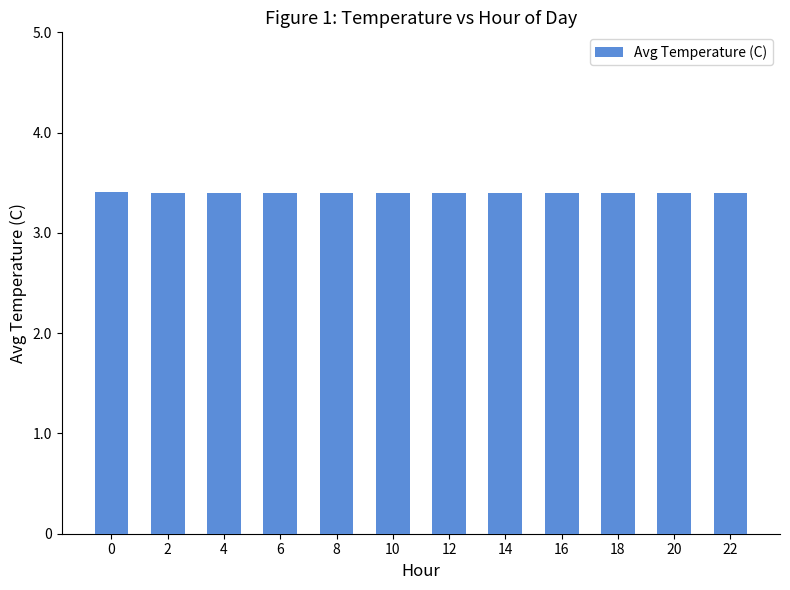

Reading left to right, what are all the values shown in this chart?

0=3.4	2=3.4	4=3.4	6=3.4	8=3.4	10=3.4	12=3.4	14=3.4	16=3.4	18=3.4	20=3.4	22=3.4